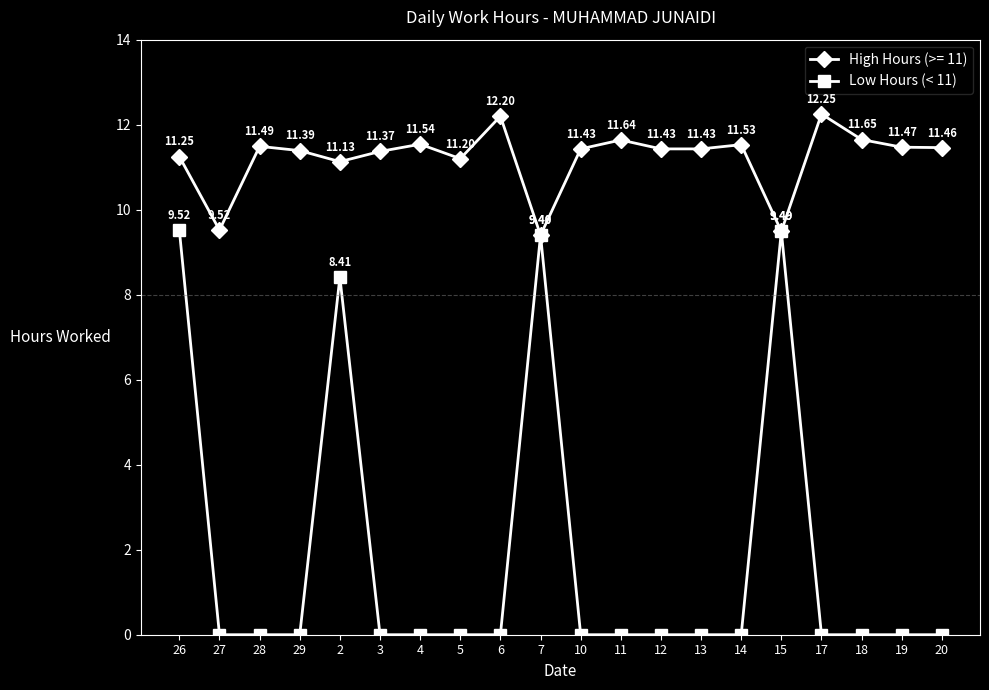

Rank the series by their maximum value, from lowest to highest.

Low Hours (< 11), High Hours (>= 11)